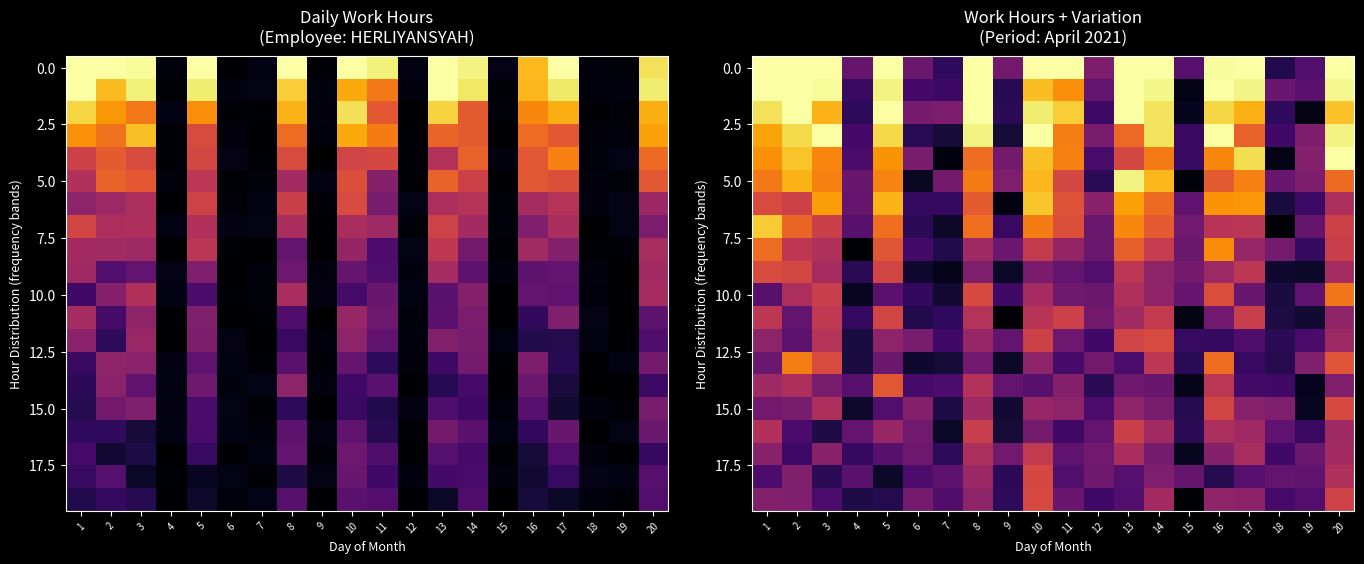

Count the number of data series in this chart.

20